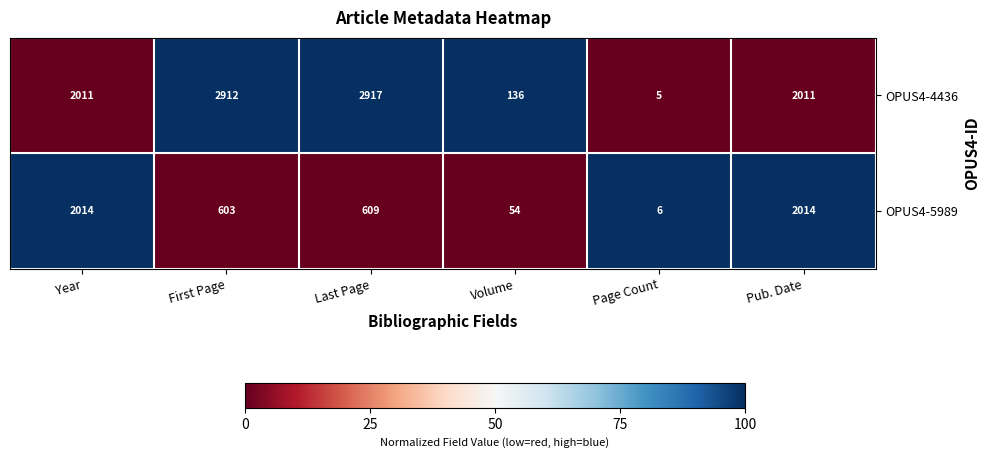

At which label does OPUS4-4436 reach its minimum?

Page Count